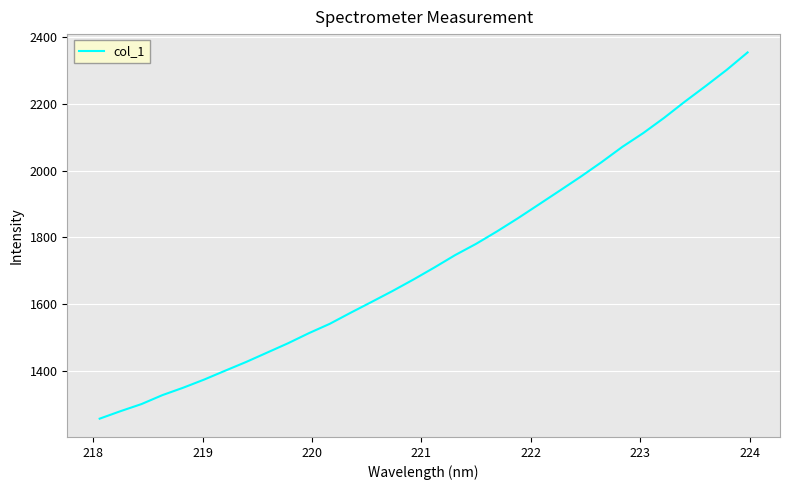

What is the minimum value shown in the chart?

1255.7